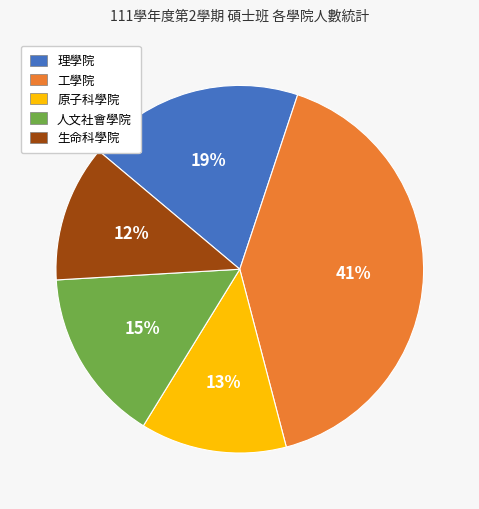

Does 原子科學院 account for over 50% of the chart?

No